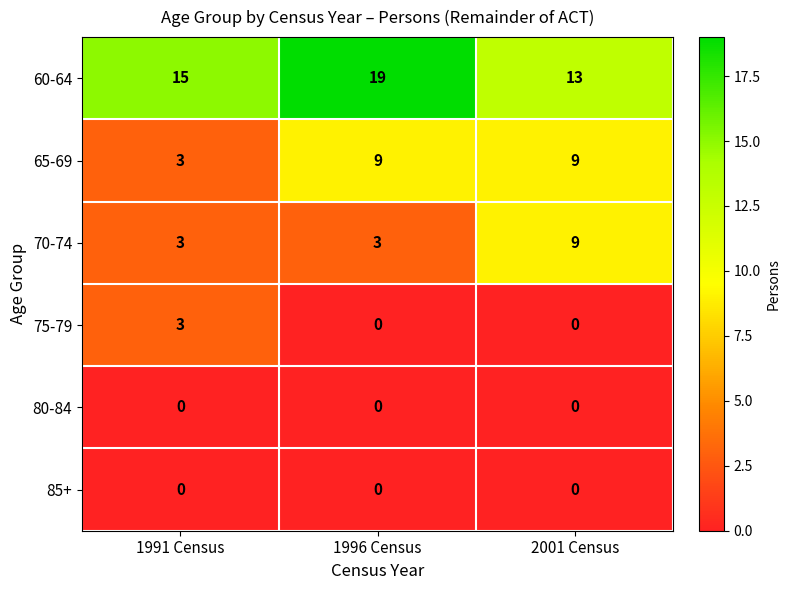

At which category does the chart reach its peak across all series?

1996 Census